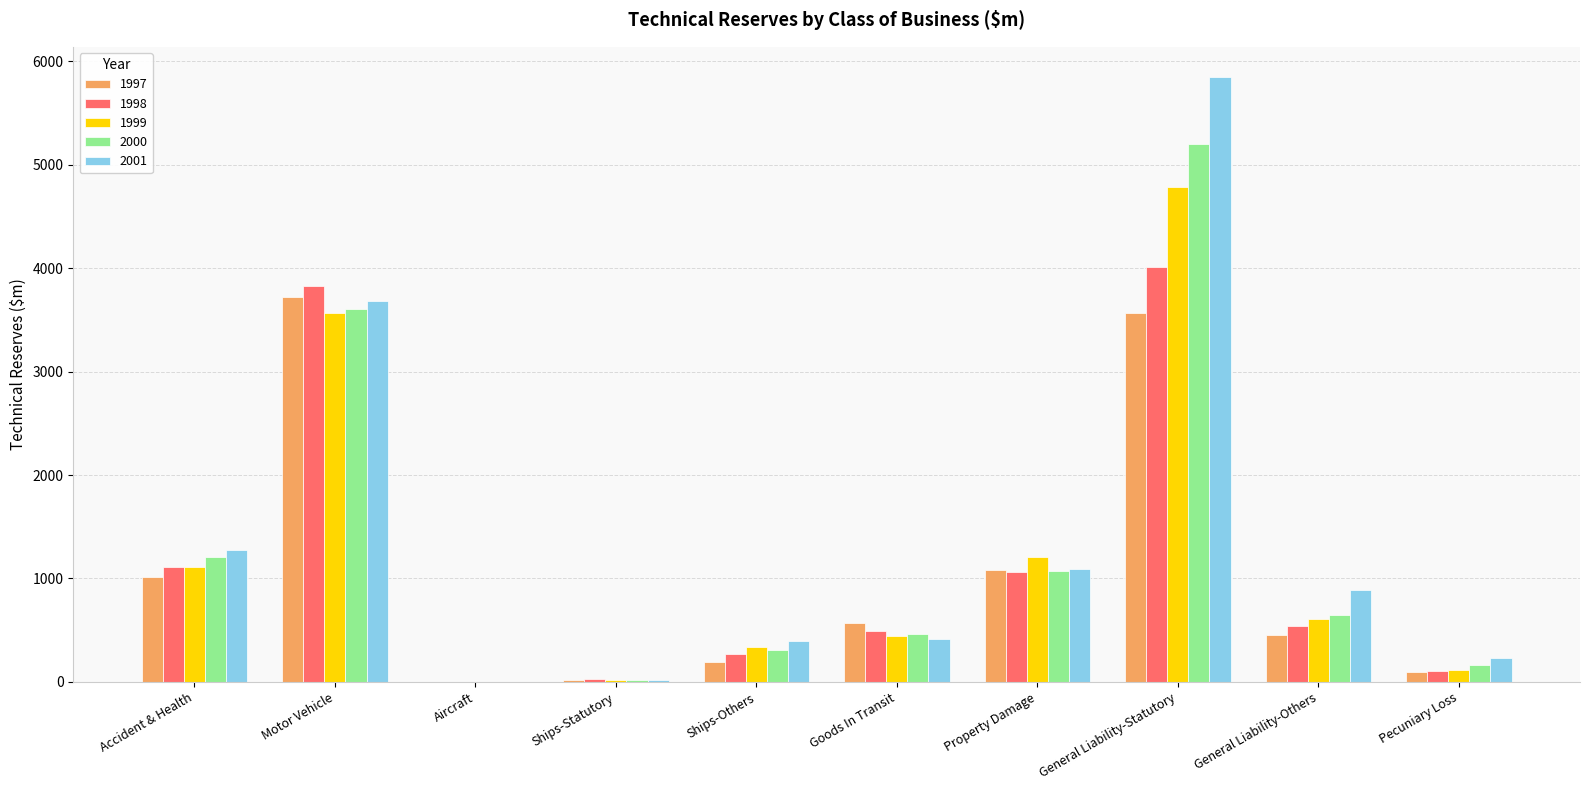

Which label corresponds to the largest value in the chart?

General Liability-Statutory